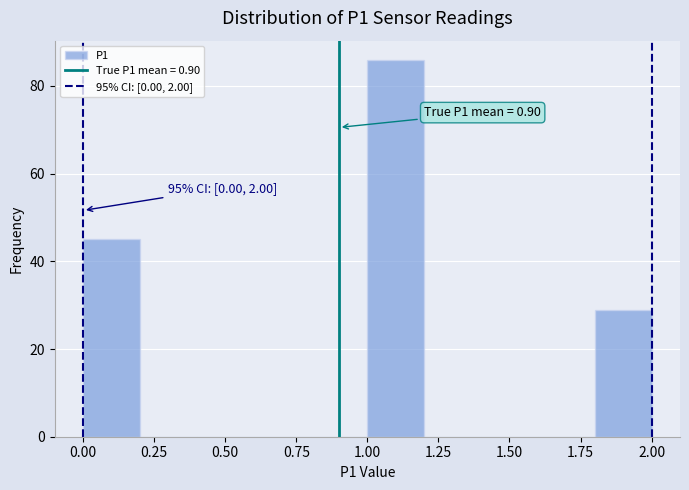

Which range on the x-axis has the tallest bar?

1.0 to 1.2